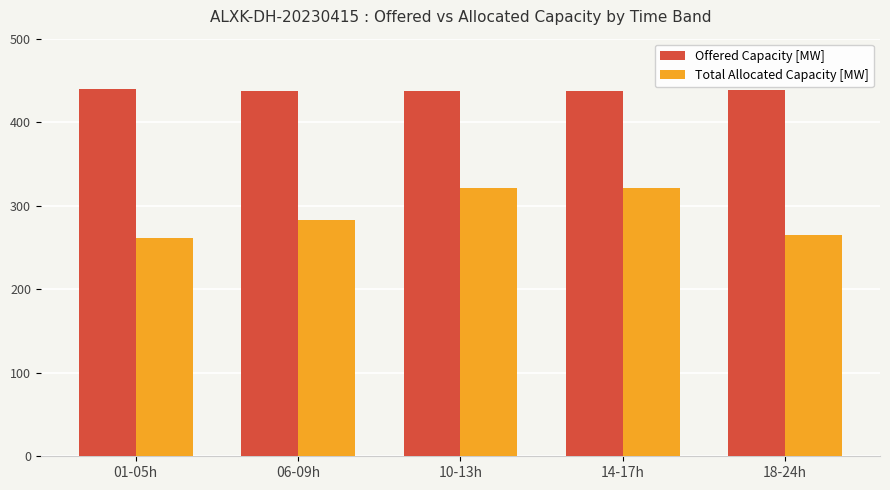

The value of Offered Capacity [MW] at 01-05h is 102. True or false?

False